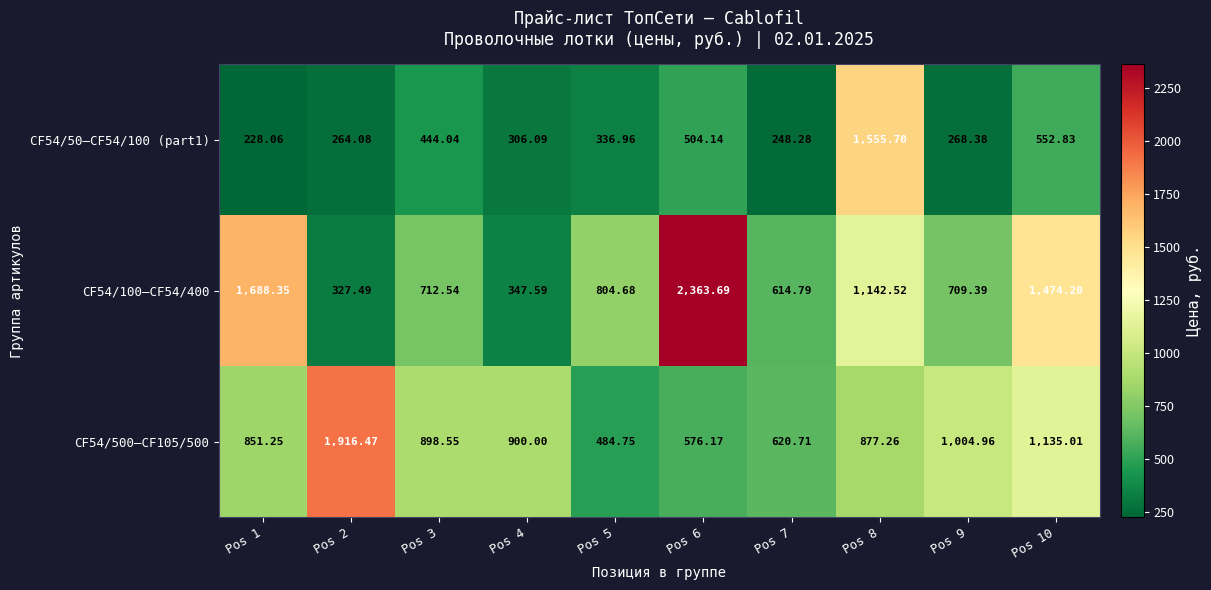

Is the value of CF54/100–CF54/400 at Pos 7 greater than the value of CF54/500–CF105/500 at Pos 4?

No